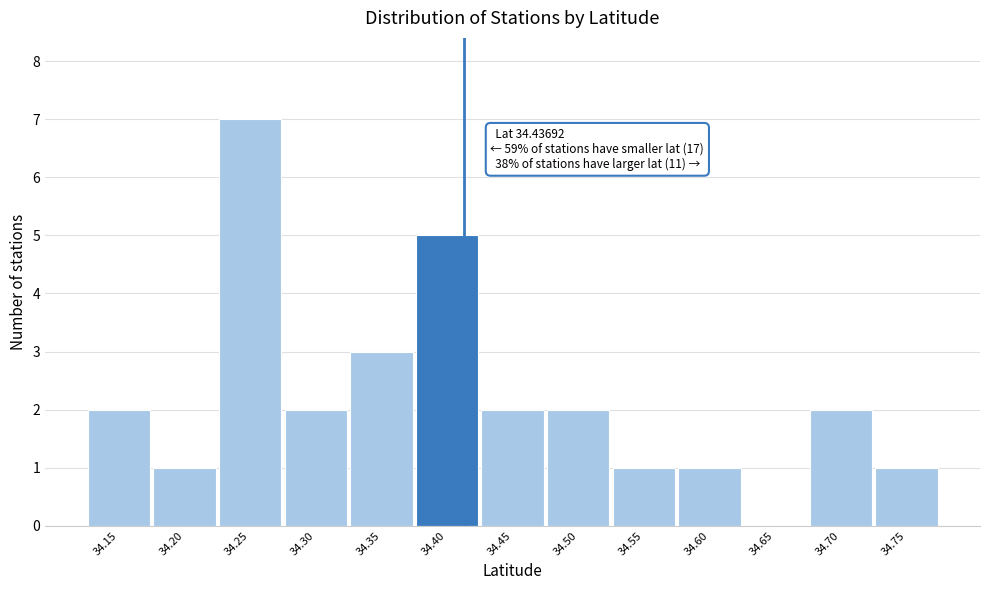

Reading right to left, what are all the values shown in this chart?

34.75=1	34.70=2	34.65=0	34.60=1	34.55=1	34.50=2	34.45=2	34.40=5	34.35=3	34.30=2	34.25=7	34.20=1	34.15=2